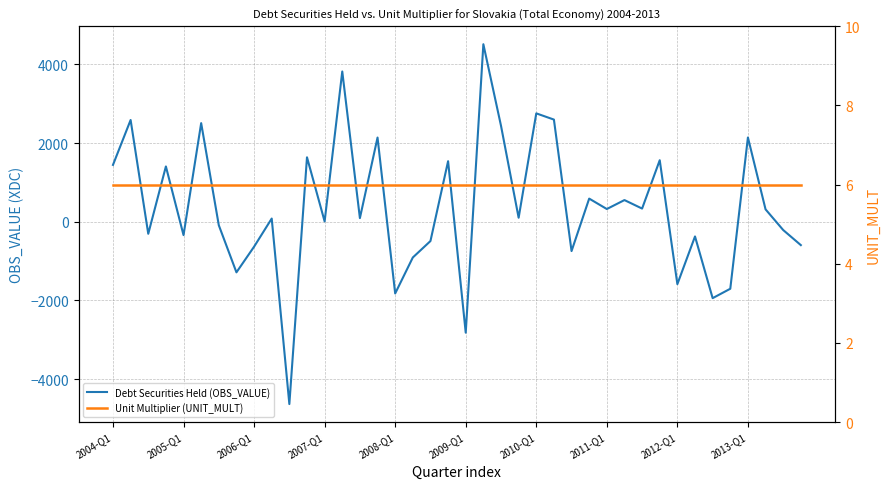

Rank the series by their maximum value, from lowest to highest.

Unit Multiplier (UNIT_MULT), Debt Securities Held (OBS_VALUE)